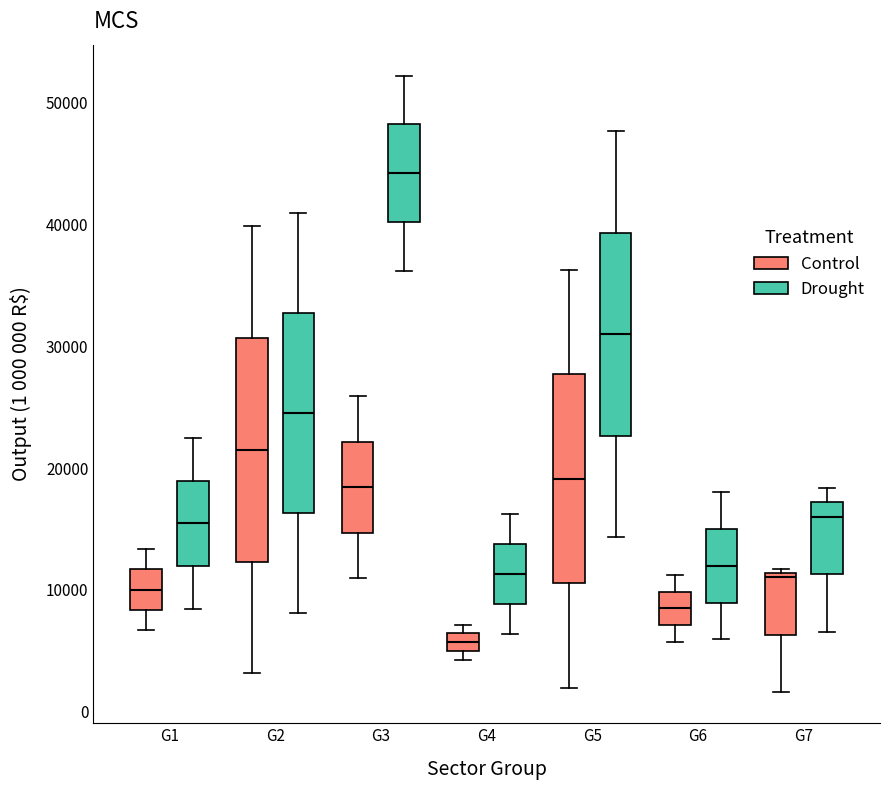

Which box's median line is the lowest?

G4 (Control)